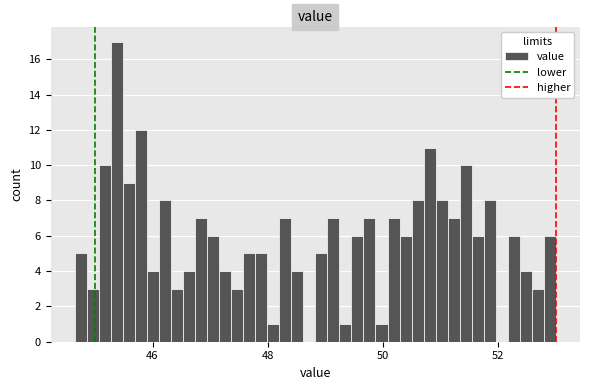

Read against the x-axis, roughly where is the centre of the tallest bar?

45.4